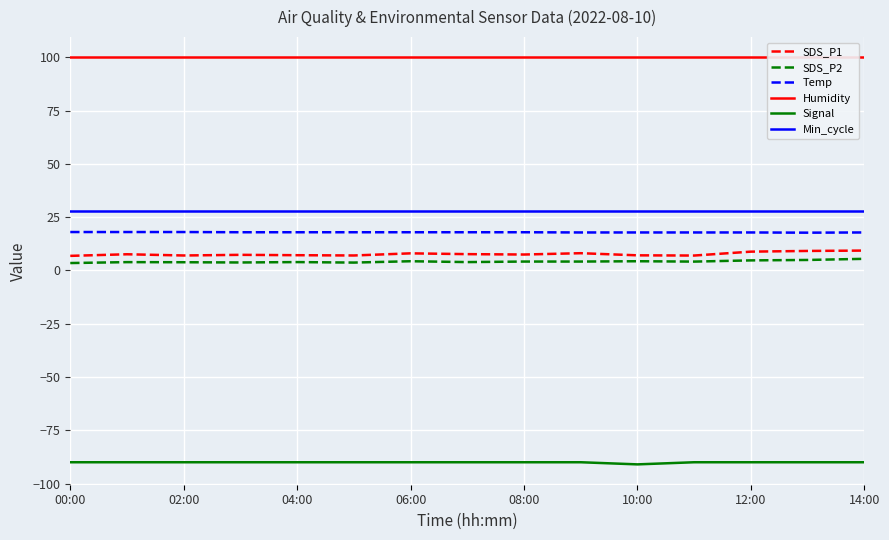

Is it true that Signal equals -148.0 at 9?

False